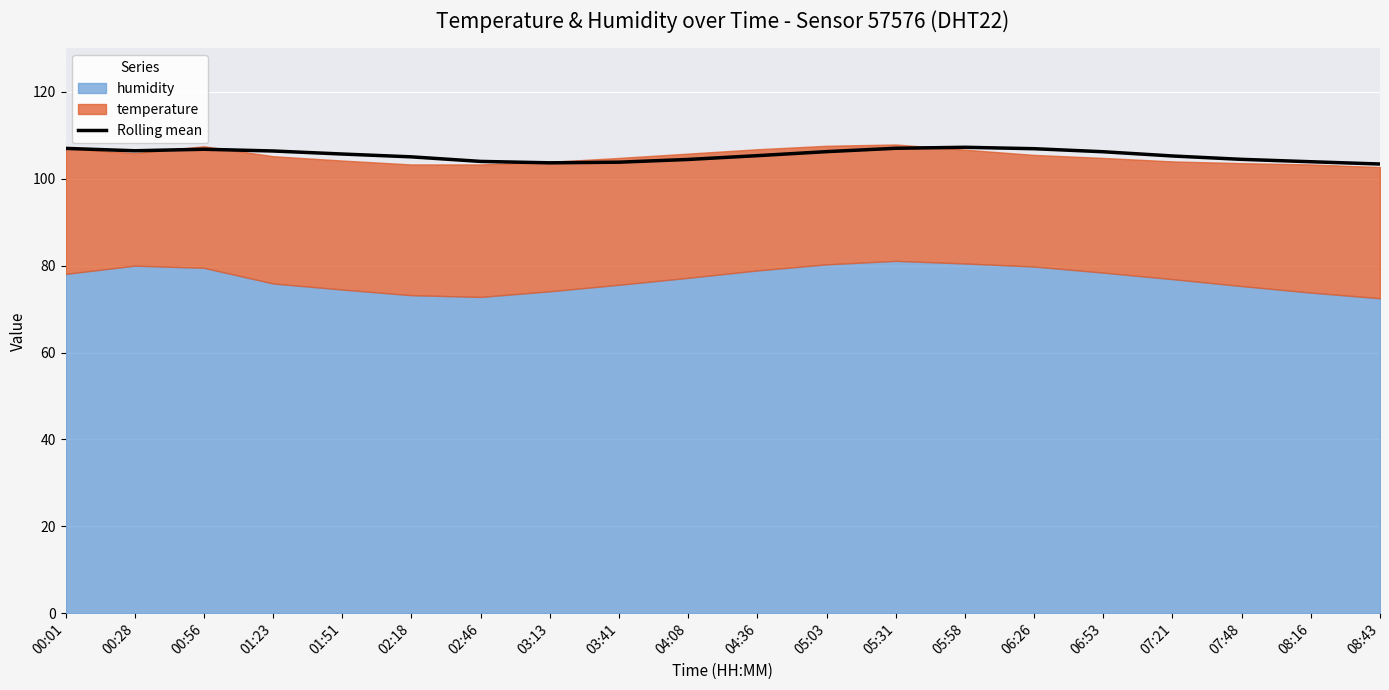

Rank the categories by value from highest to lowest.

05:58, 05:31, 00:01, 06:26, 00:56, 00:28, 01:23, 05:03, 06:53, 01:51, 04:36, 07:21, 02:18, 07:48, 04:08, 02:46, 08:16, 03:41, 03:13, 08:43